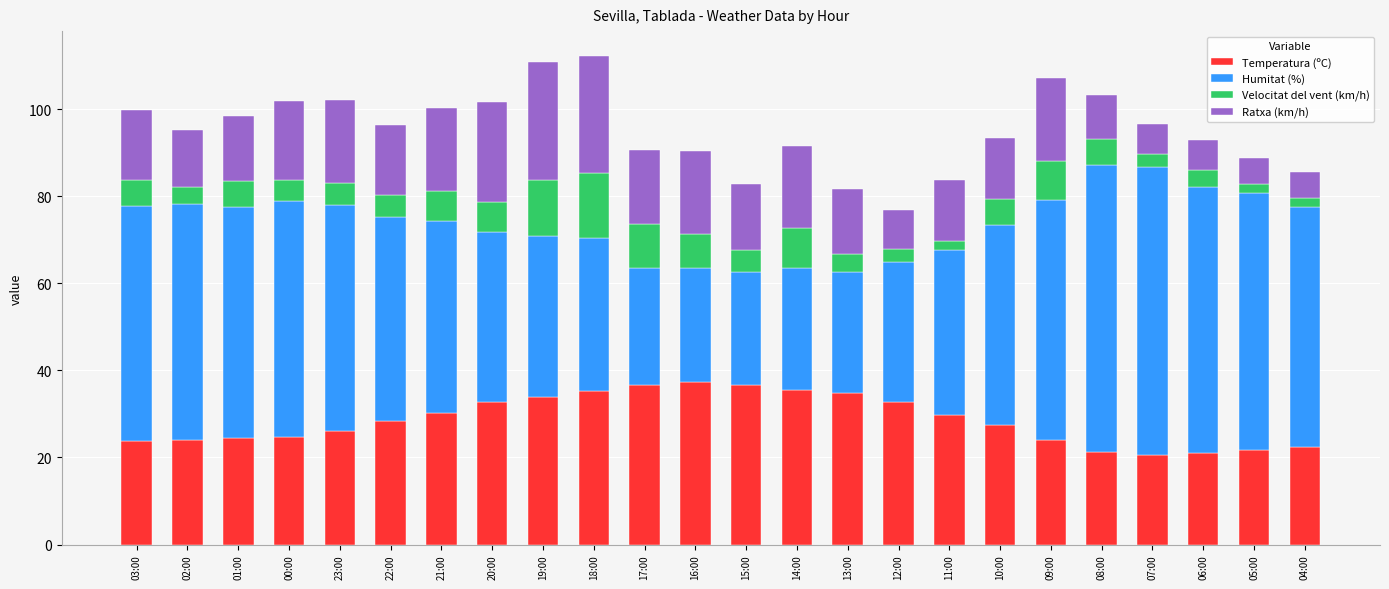

What is the difference between the maximum and second lowest values in the Temperatura (ºC) series?

16.4